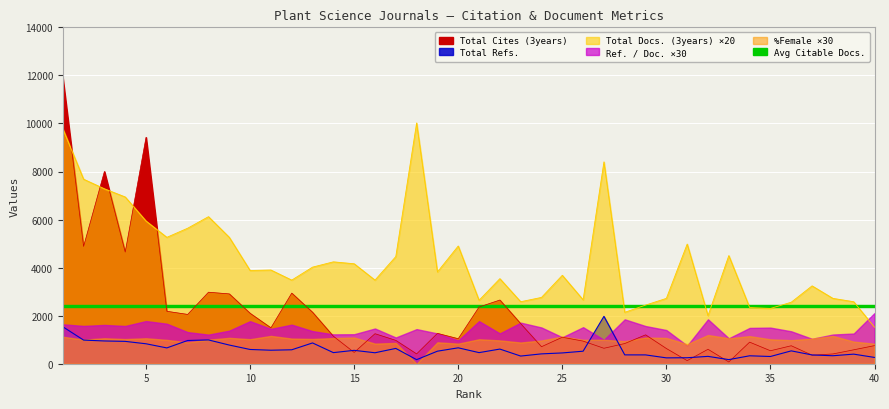

Between 10 and 29, which series saw the biggest shift?

Total Docs. (3years)